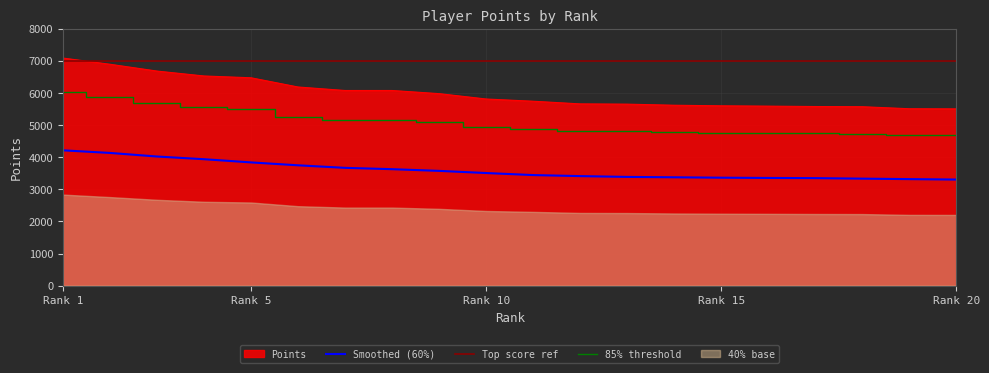

What is the sum of the values at 12 and 4?

12185